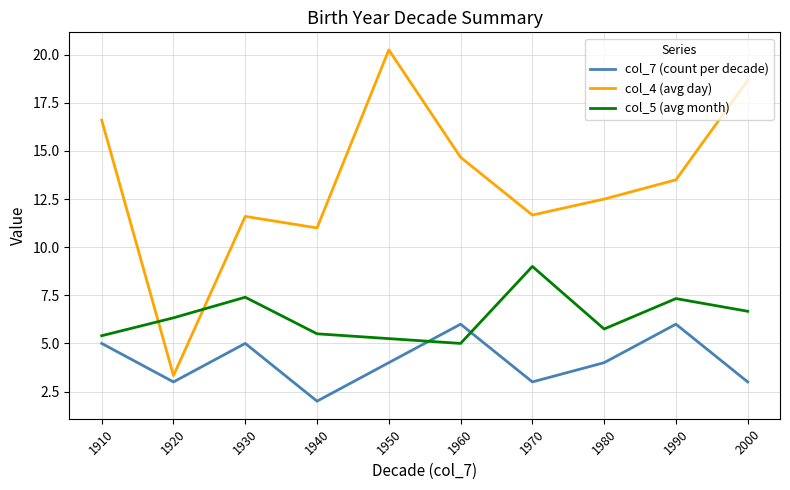

What is the sum of all col_7 (count per decade) values?

41.0